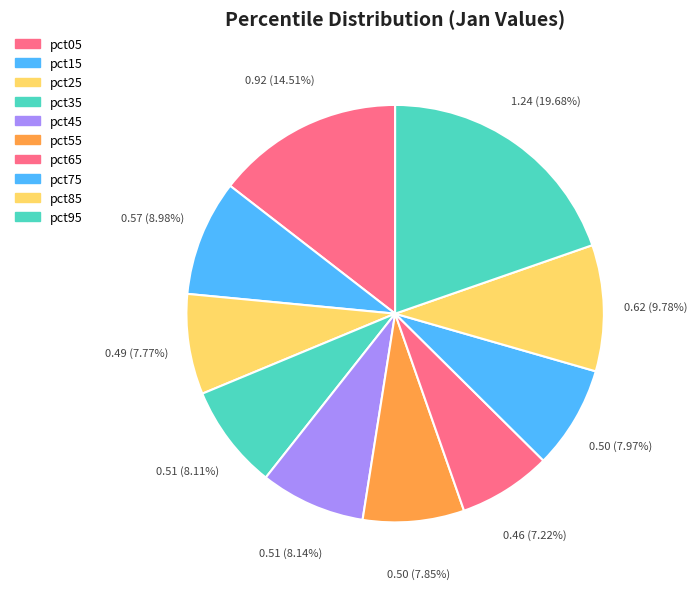

How many slices are in this pie chart?

10